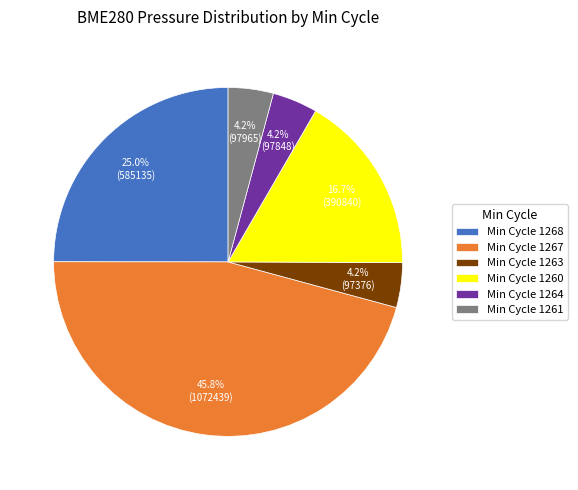

Does any single category account for the majority?

No